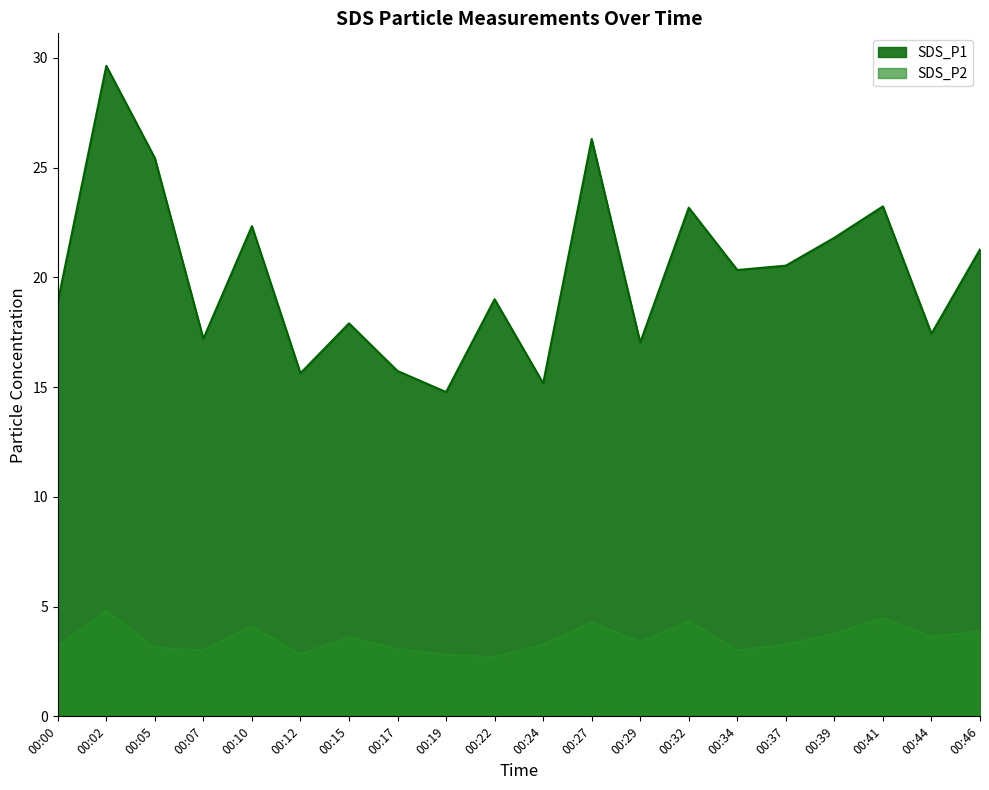

What are all the series names shown in the legend?

SDS_P1, SDS_P2